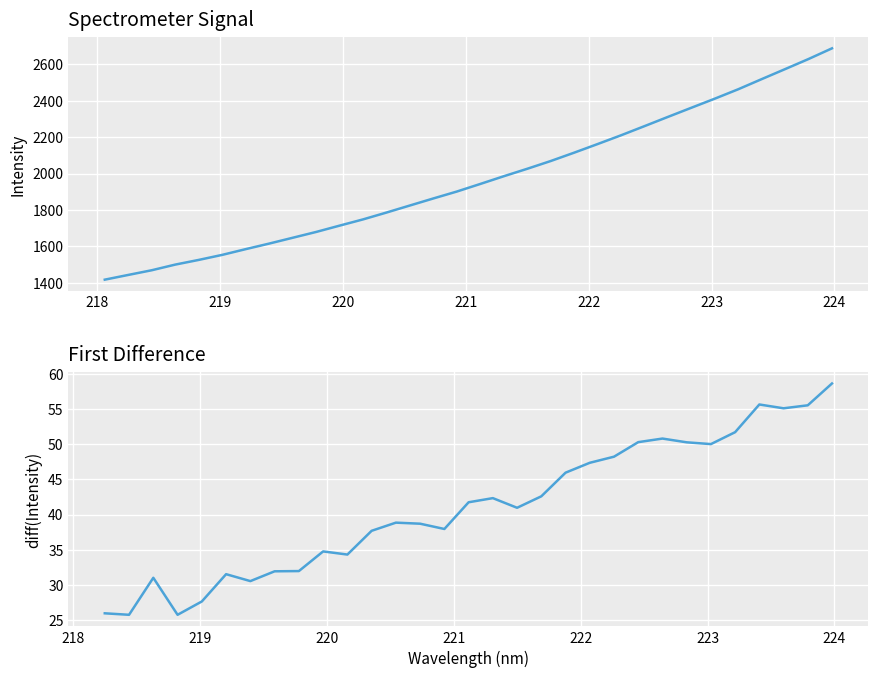

Rank the categories by value from highest to lowest.

223.9802, 223.7895, 223.5987, 223.408, 223.2172, 223.0264, 222.8355, 222.6447, 222.4538, 222.263, 222.0721, 221.8812, 221.6902, 221.4993, 221.3083, 221.1174, 220.9264, 220.7354, 220.5444, 220.3533, 220.1623, 219.9712, 219.7801, 219.589, 219.3979, 219.2067, 219.0156, 218.8244, 218.6332, 218.442, 218.2508, 218.0596